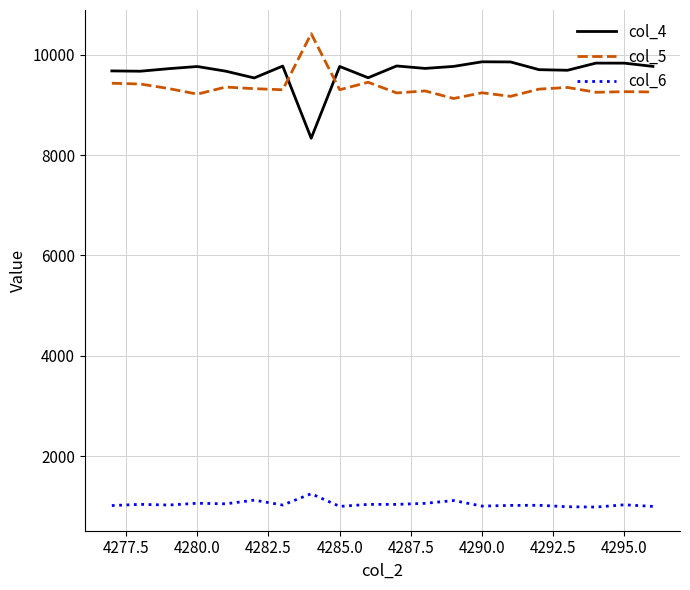

True or false: col_5 and col_6 cross at least once.

False